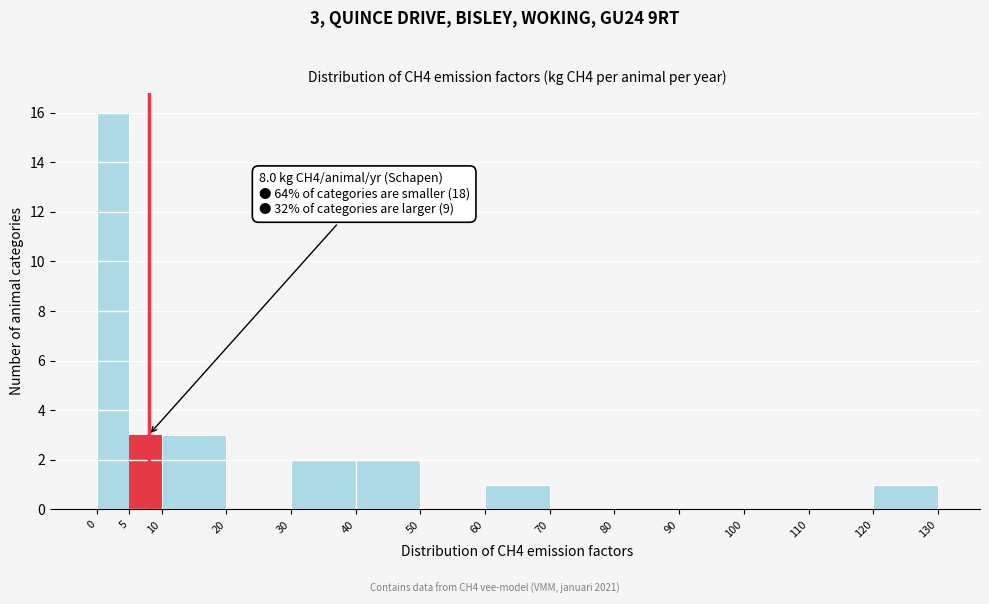

Which range on the x-axis has the tallest bar?

0 to 5